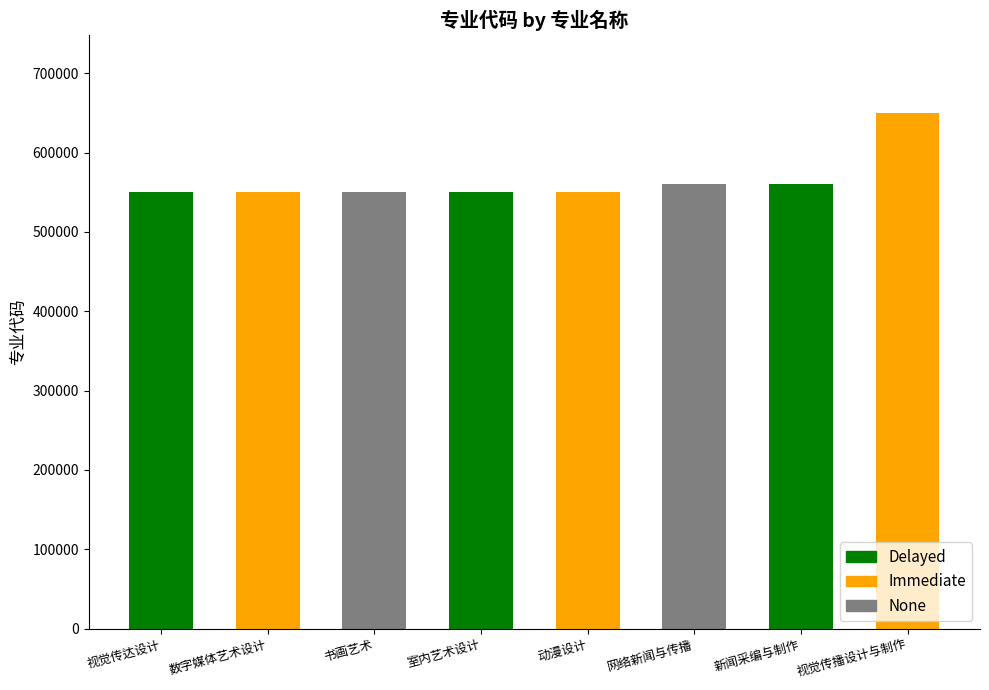

List the labels in order of value, largest first.

视觉传播设计与制作, 新闻采编与制作, 网络新闻与传播, 动漫设计, 室内艺术设计, 书画艺术, 数字媒体艺术设计, 视觉传达设计